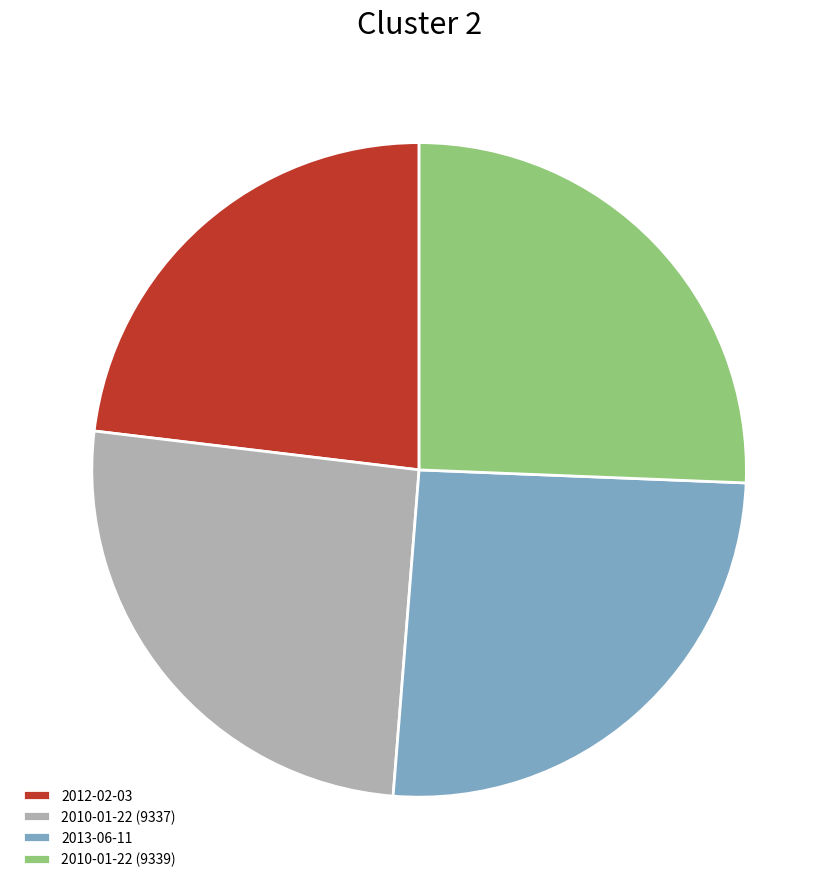

The 2010-01-22 (9339) slice represents 12% of the pie. True or false?

False